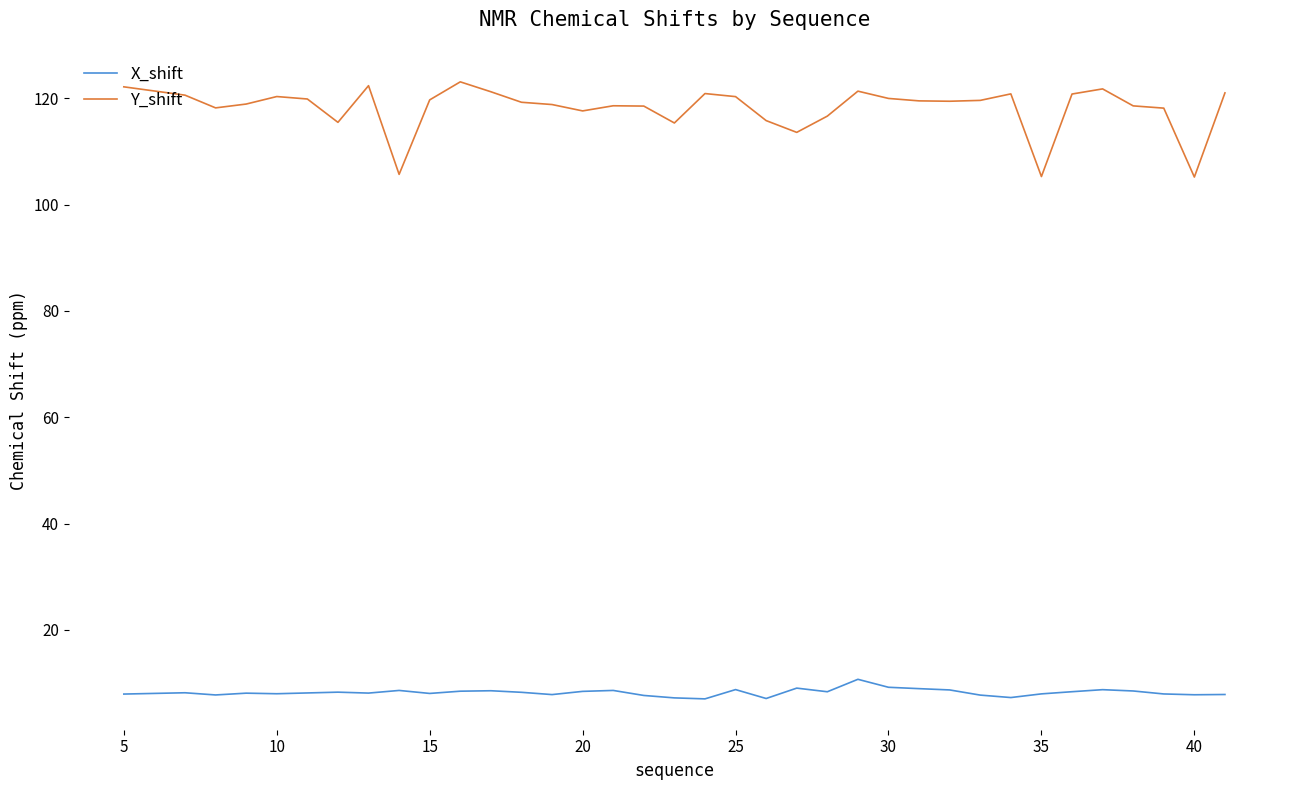

True or false: Y_shift and X_shift cross at least once.

False